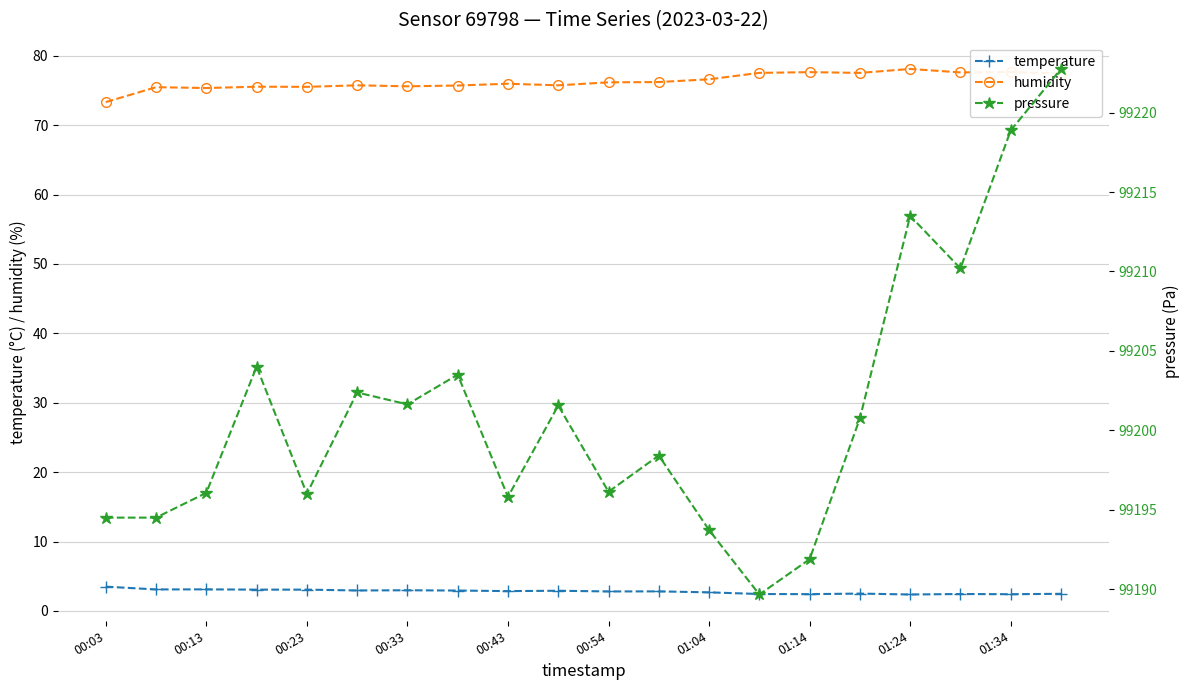

What is the difference between the maximum and minimum values in the pressure series?

33.1